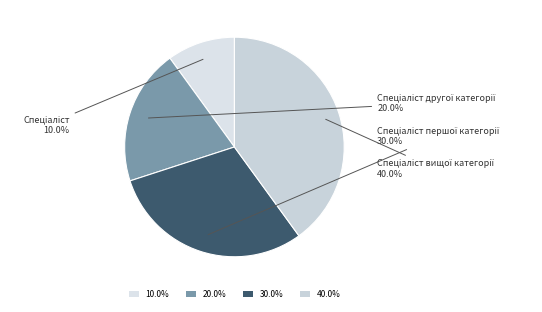

What is the smallest slice in the pie chart?

10.0%